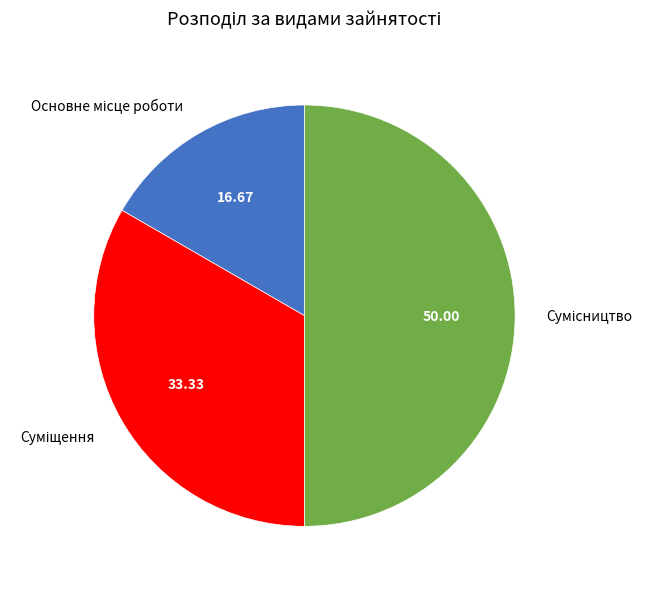

Is it true that Суміщення is 33% of the pie?

True